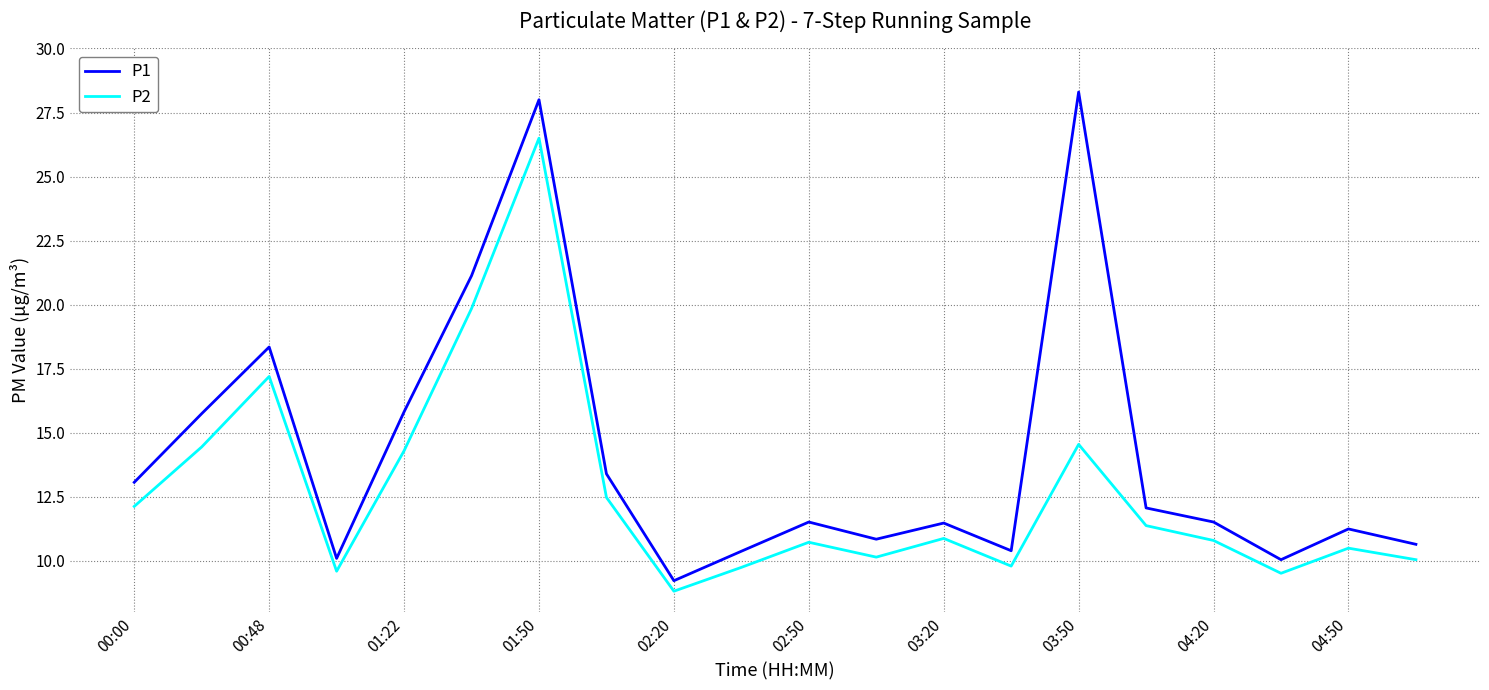

List the series in order of their overall mean, lowest first.

P2, P1